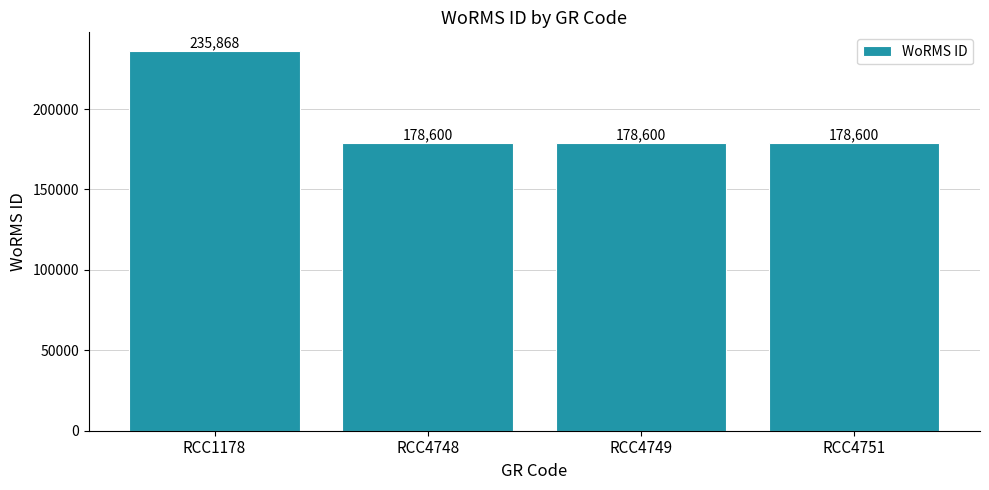

Which label corresponds to the largest value in the chart?

RCC1178